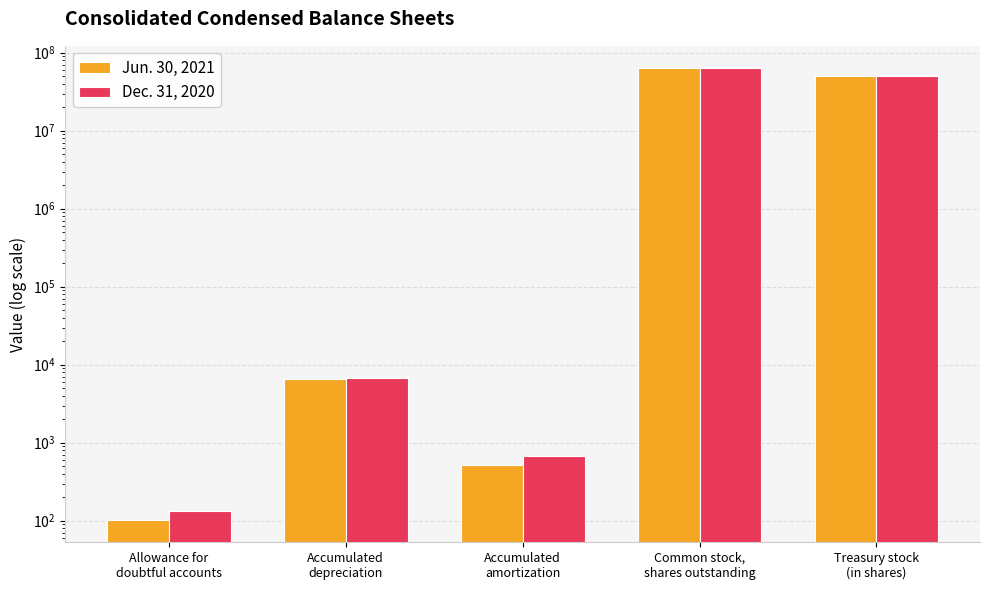

Rank the series by their average value, from lowest to highest.

Dec. 31, 2020, Jun. 30, 2021